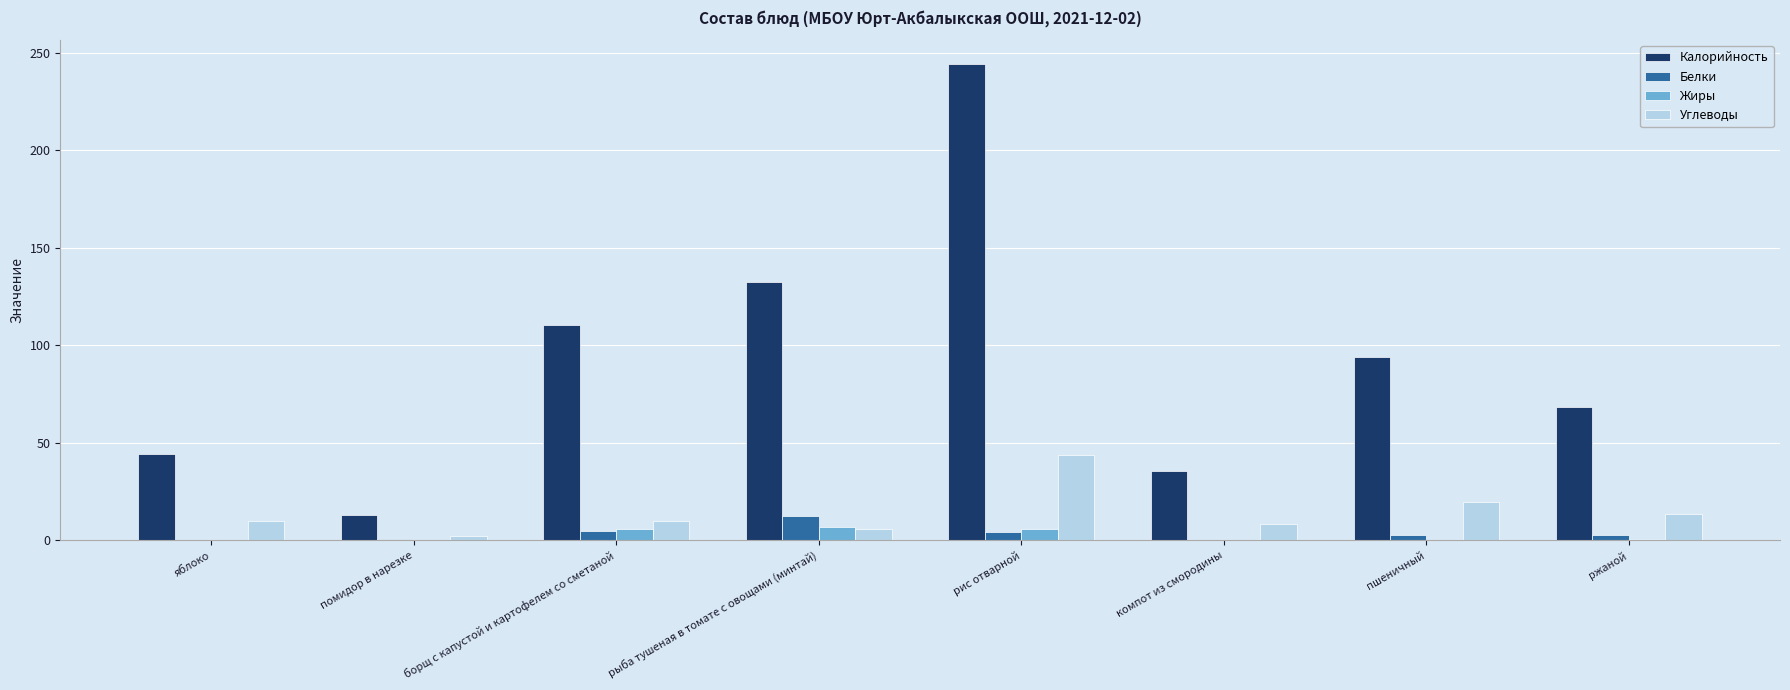

Is the value of Жиры at рыба тушеная в томате с овощами (минтай) greater than the value of Калорийность at яблоко?

No